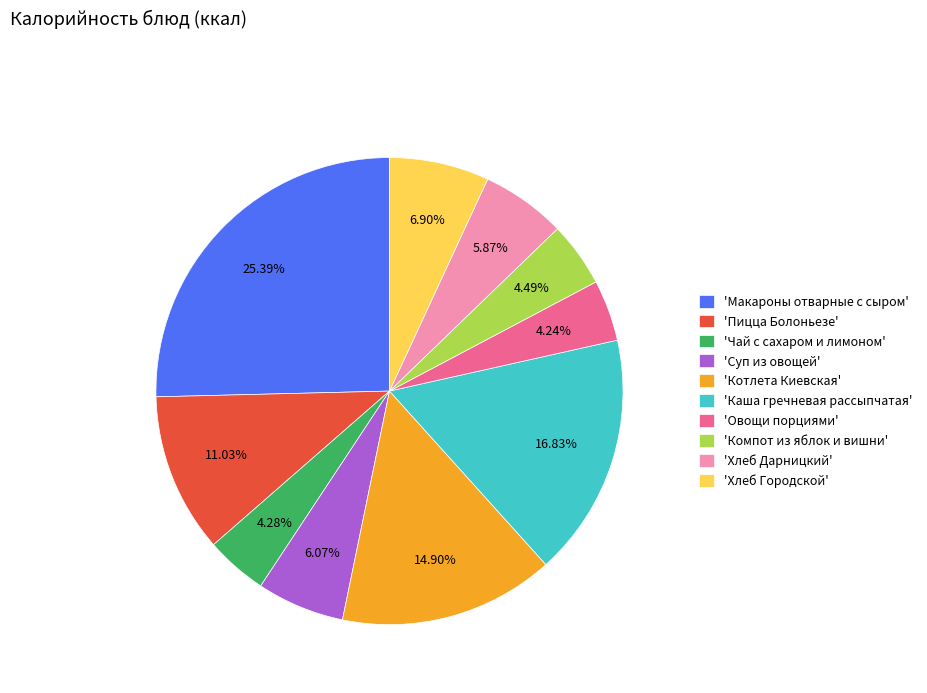

Between 'Компот из яблок и вишни' and 'Макароны отварные с сыром', which is larger?

'Макароны отварные с сыром'